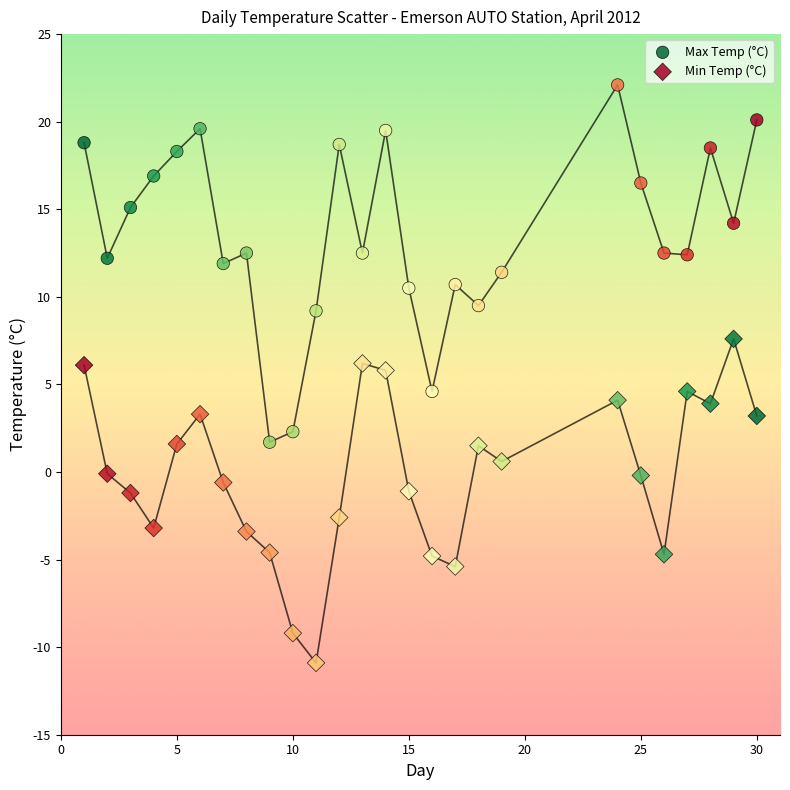

Which series has the largest Y range (max minus min)?

Max Temp (°C)